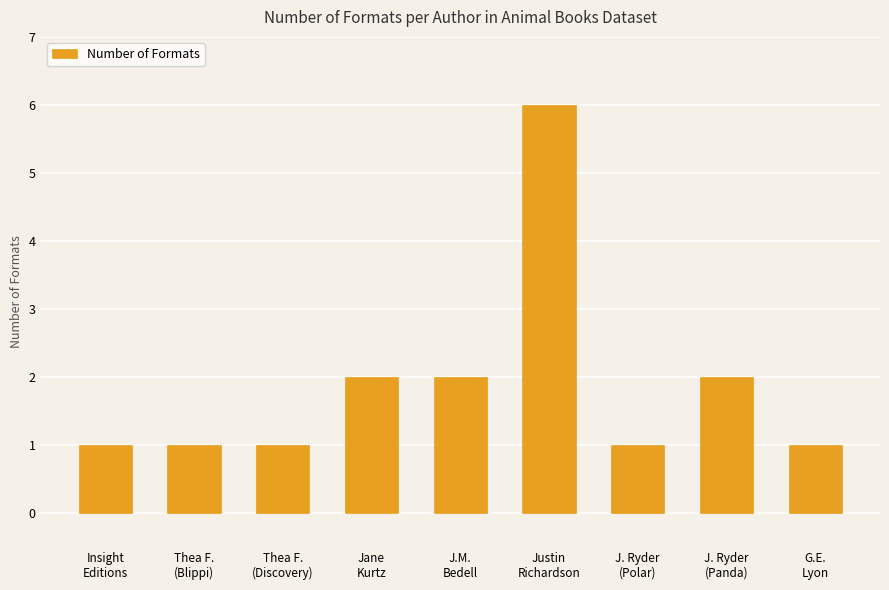

What is the smallest value displayed?

1